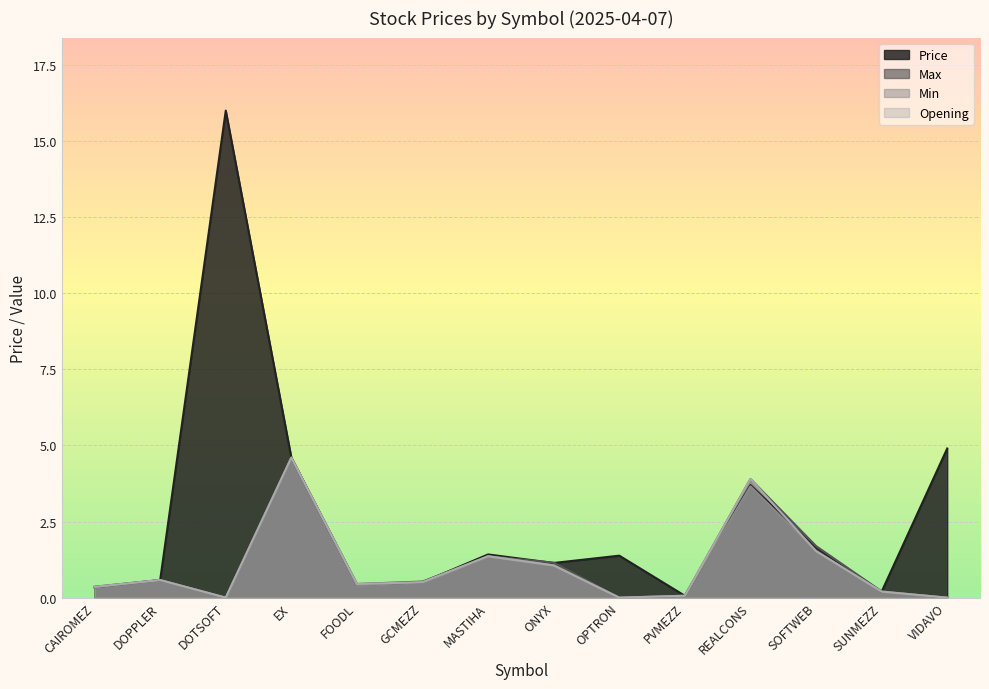

True or false: Opening and Min cross at least once.

False